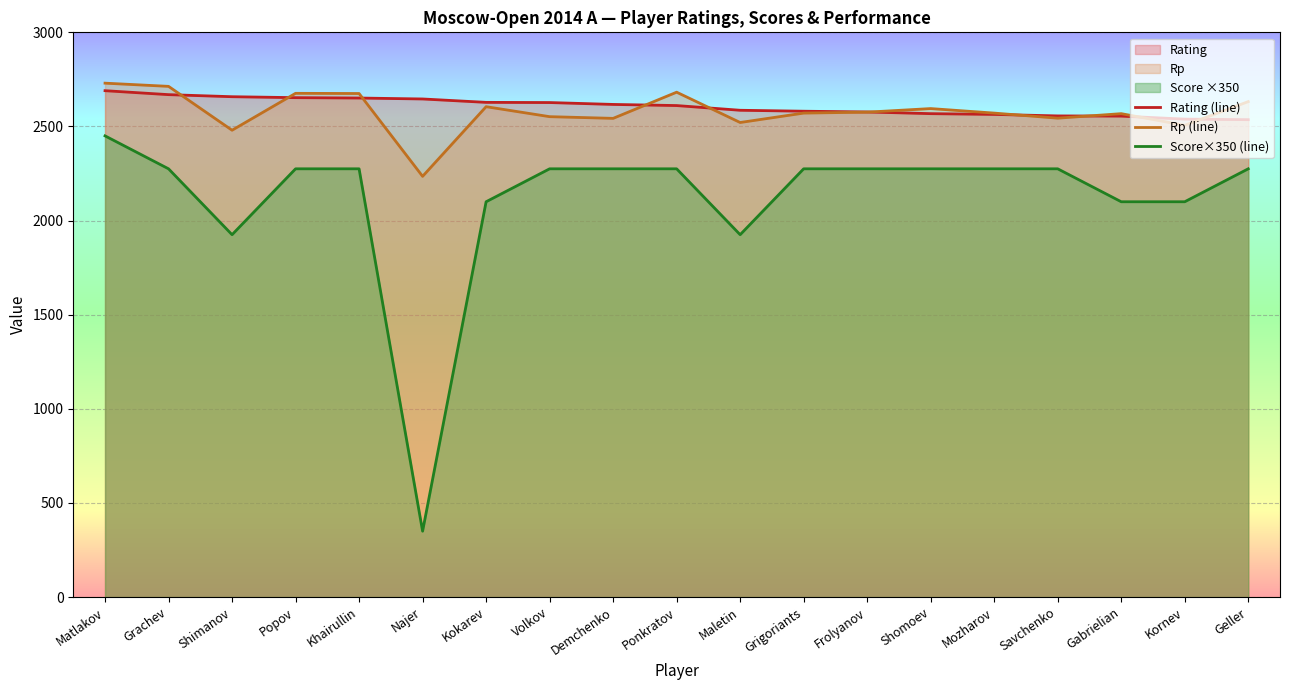

At which category is the sum across all series the highest?

Matlakov